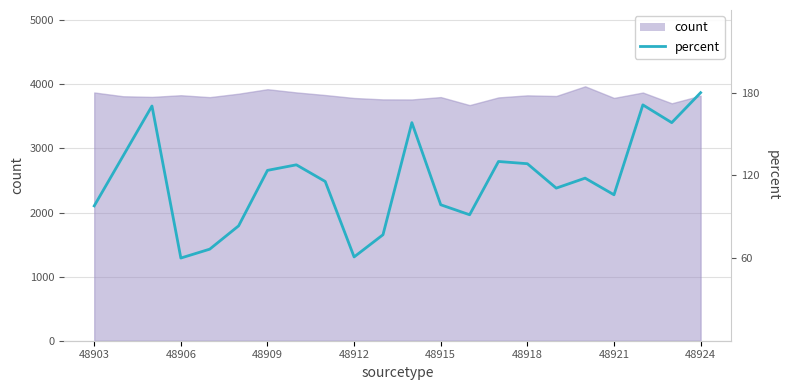

True or false: the data shows 118.0 at 17.

True